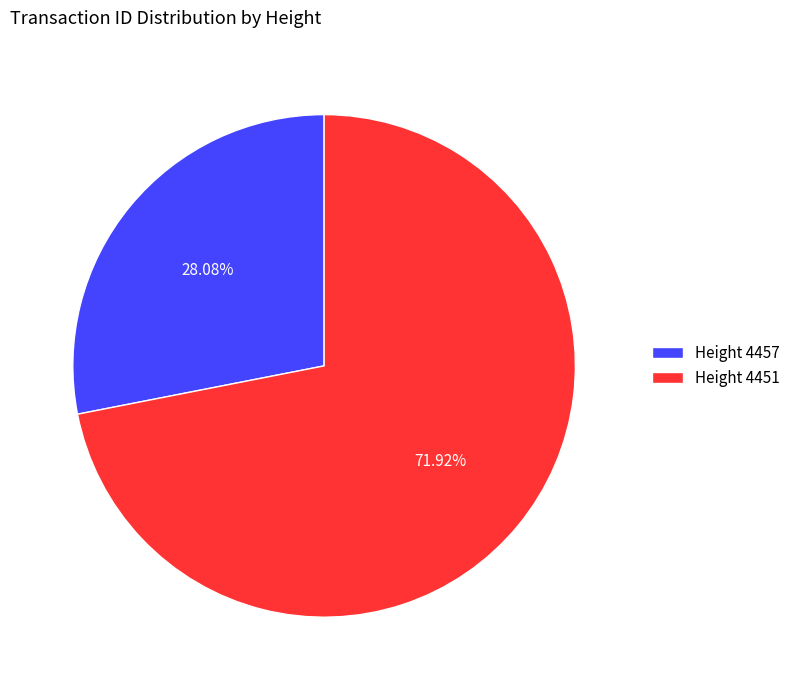

Approximately how many times larger is the value at Height 4451 compared to Height 4457?

2.6